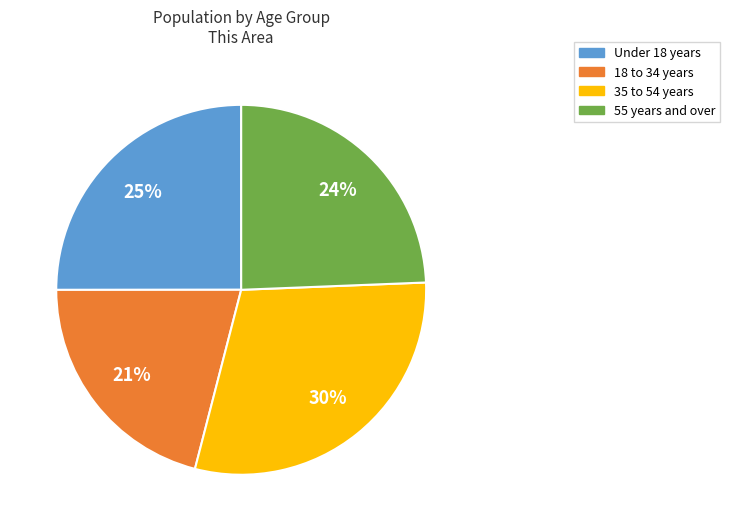

To the nearest percent, what is the difference between the largest and smallest slice percentages?

9%